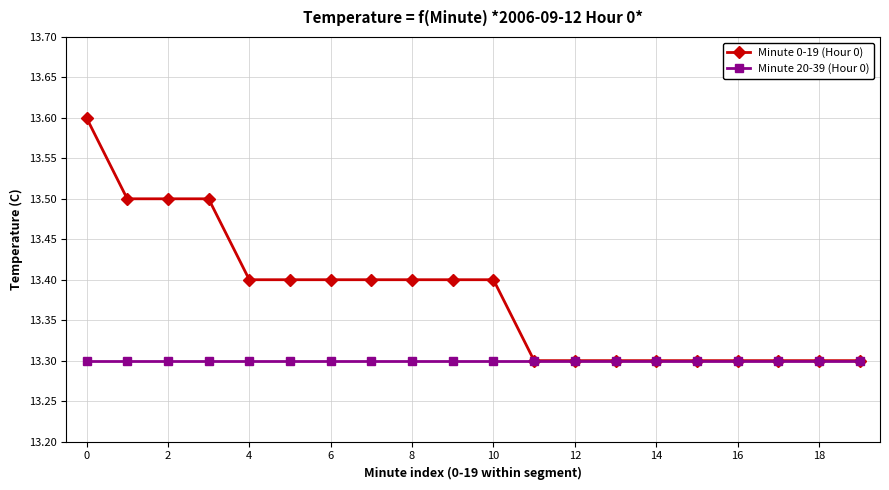

How many Minute 0-19 (Hour 0) values are between 13 and 14?

20